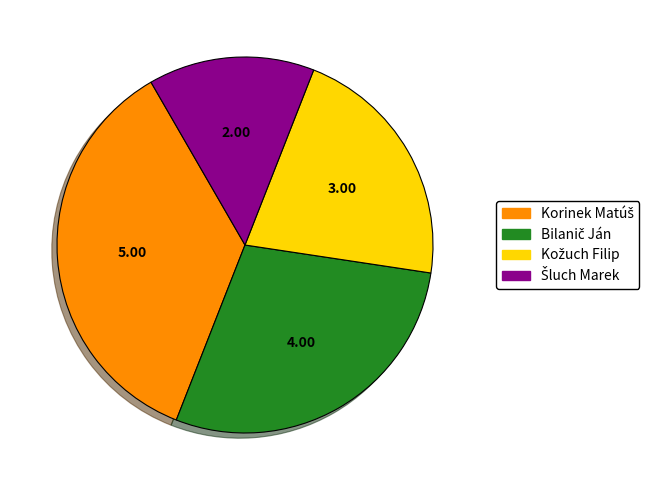

How many segments does this pie chart have?

4